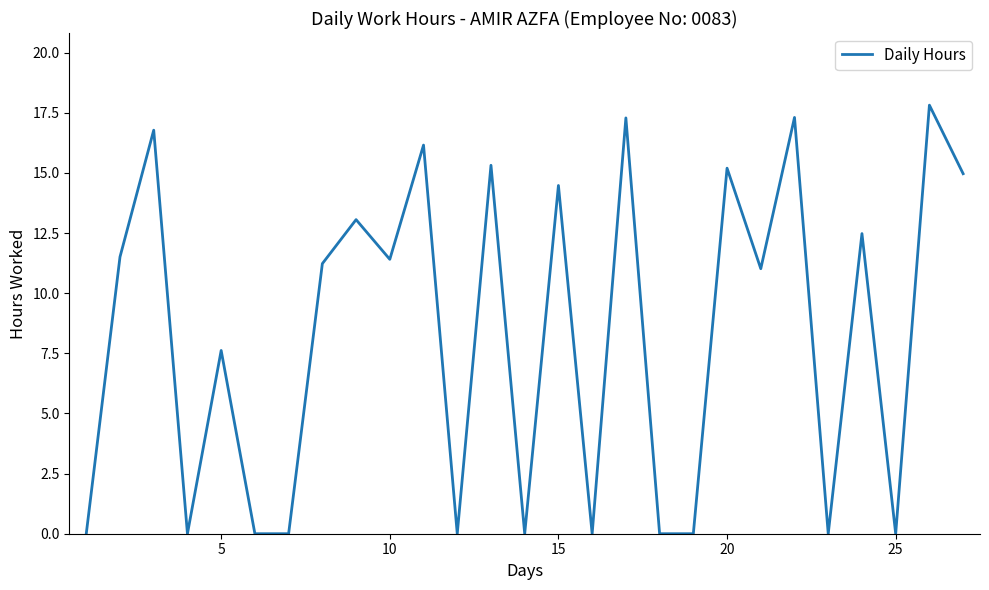

What is the maximum value shown in the chart?

17.8